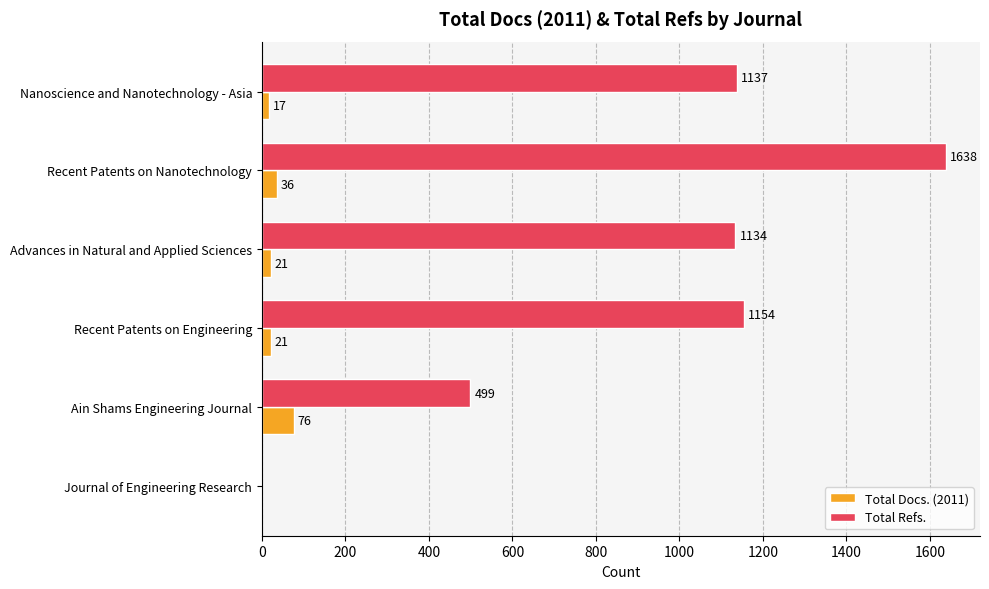

Between Ain Shams Engineering Journal and Advances in Natural and Applied Sciences, which series saw the biggest shift?

Total Refs.